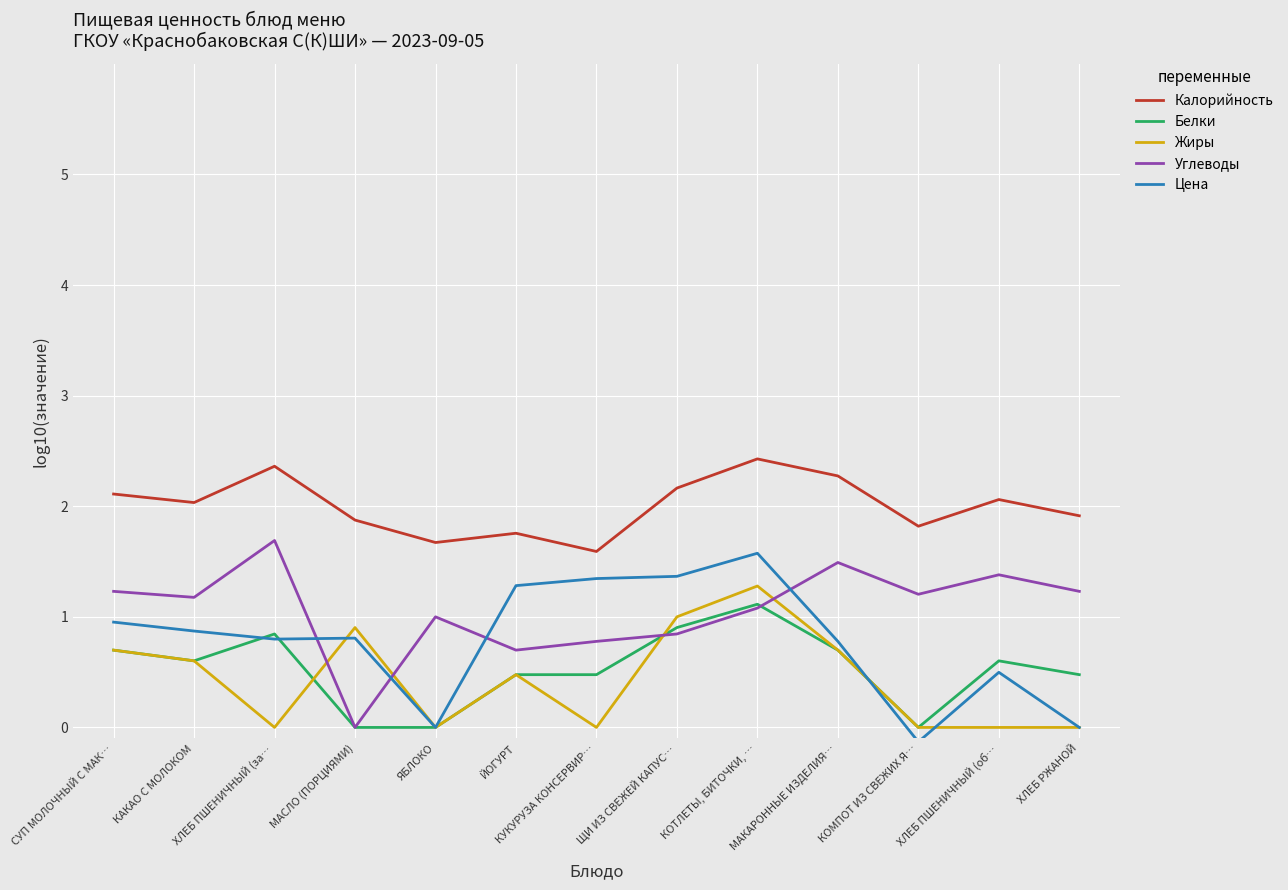

Read the Калорийность value at МАКАРОННЫЕ ИЗДЕЛИЯ….

2.3